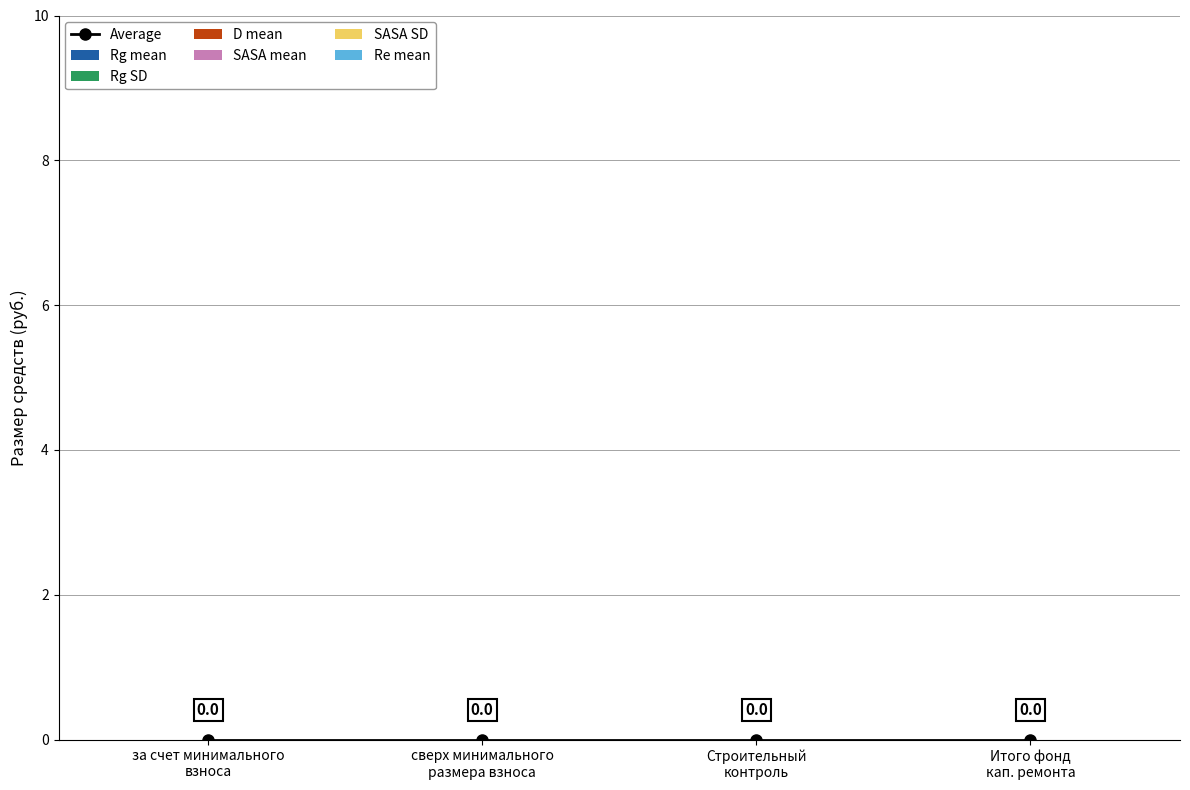

Which has a higher value, за счет минимального взноса or Итого фонд?

Итого фонд